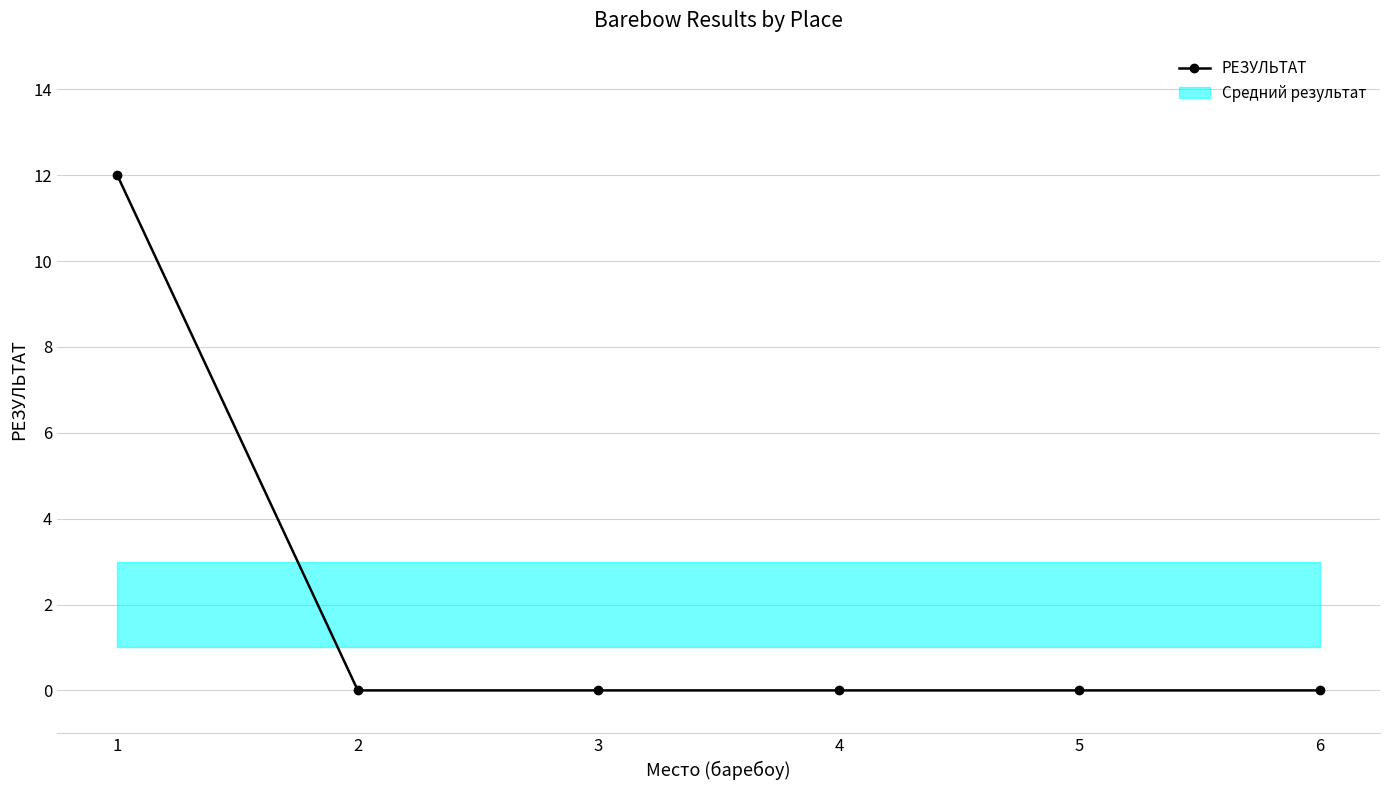

How many lines are shown in the chart?

1